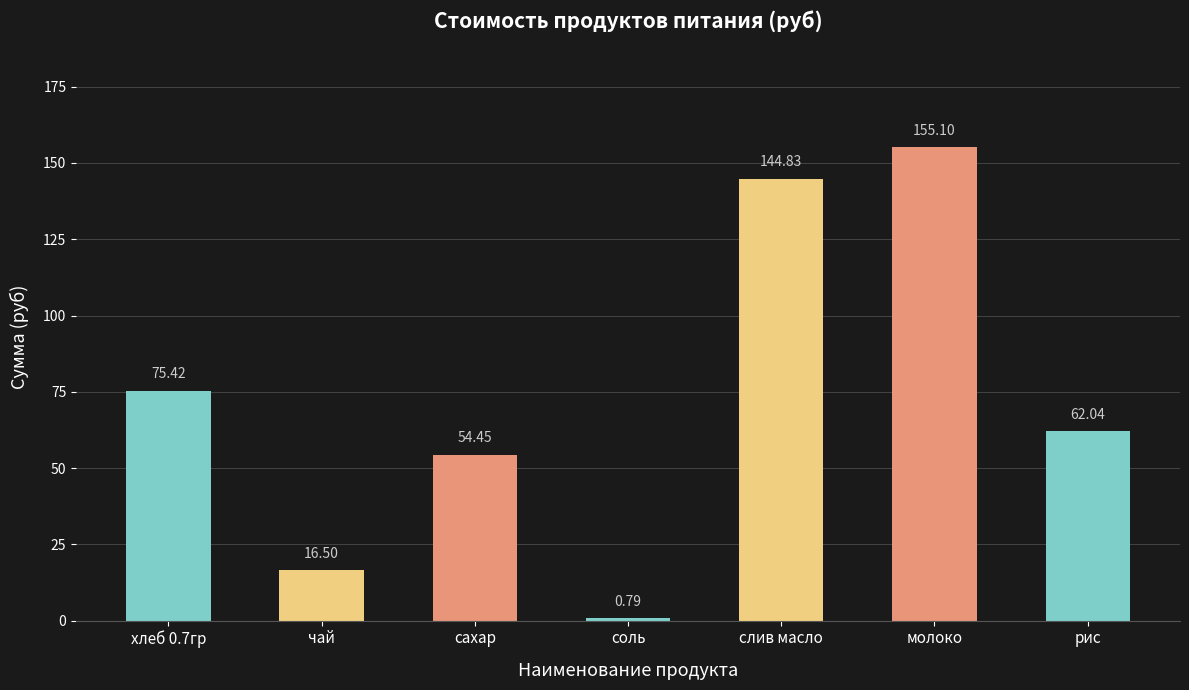

What position from the right is хлеб 0.7гр?

7